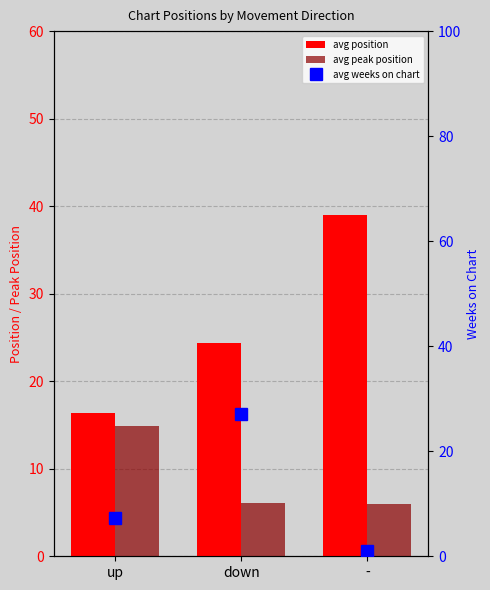

Count the number of categories in the chart.

3